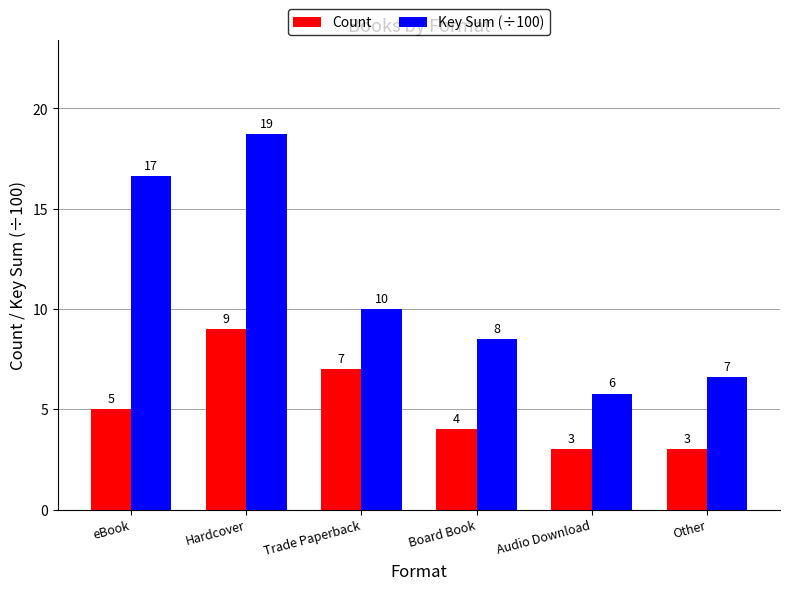

Which series has the largest total across all categories?

Key Sum (÷100)